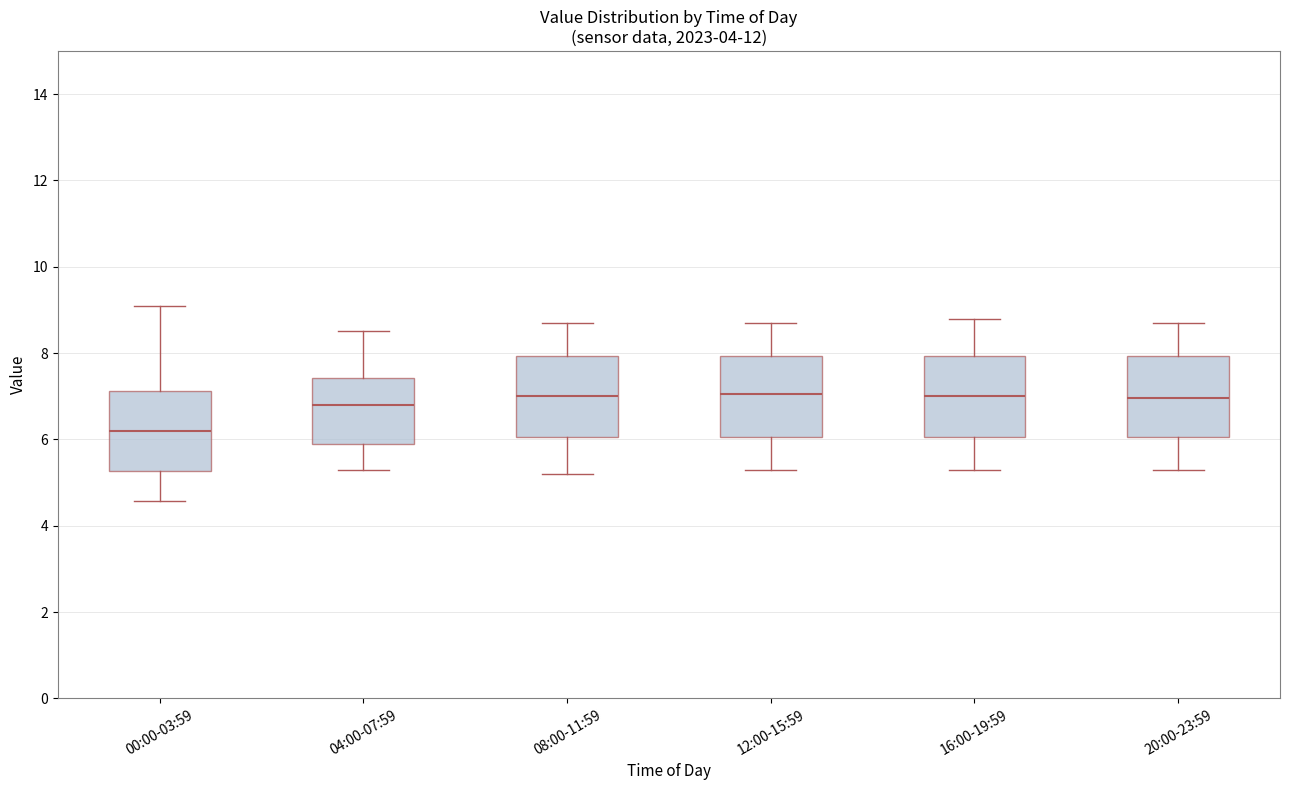

Reading left to right, transcribe this box plot: for each box, give where its median line is, the range the box spans, and where its two whiskers end, as read against the y-axis. The values are not printed on the chart, so give them approximately, as read against the axis.

00:00-03:59: median 6.2, box 5.2 to 7.2, whiskers 4.6 to 9.2
04:00-07:59: median 6.8, box 6.0 to 7.4, whiskers 5.4 to 8.6
08:00-11:59: median 7.0, box 6.0 to 8.0, whiskers 5.2 to 8.8
12:00-15:59: median 7.0, box 6.0 to 8.0, whiskers 5.4 to 8.8
16:00-19:59: median 7.0, box 6.0 to 8.0, whiskers 5.4 to 8.8
20:00-23:59: median 7.0, box 6.0 to 8.0, whiskers 5.4 to 8.8